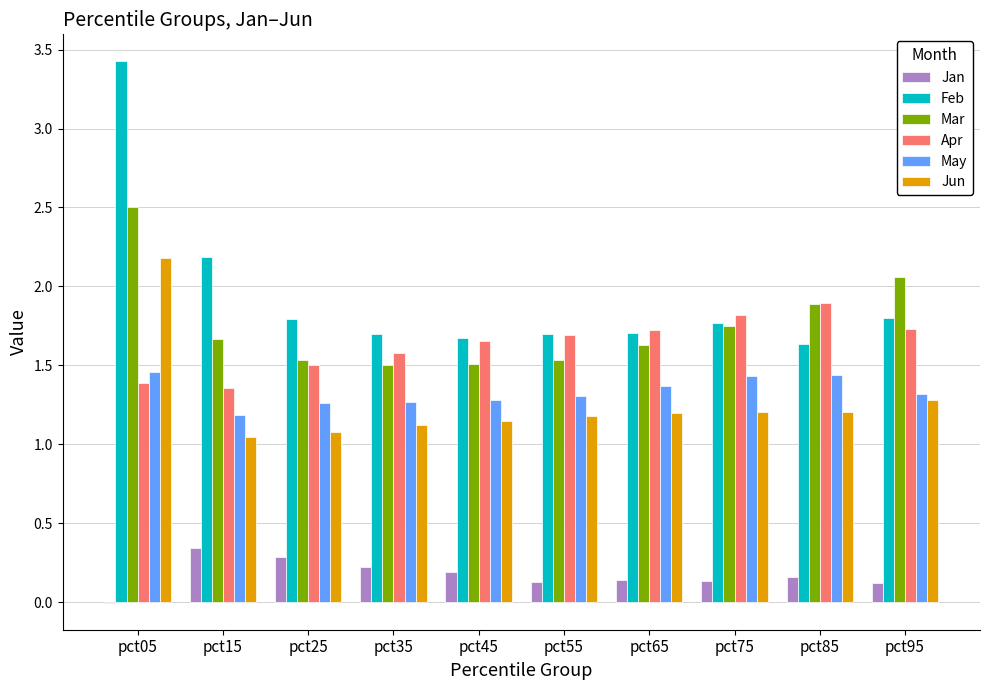

Count the number of categories in the chart.

10